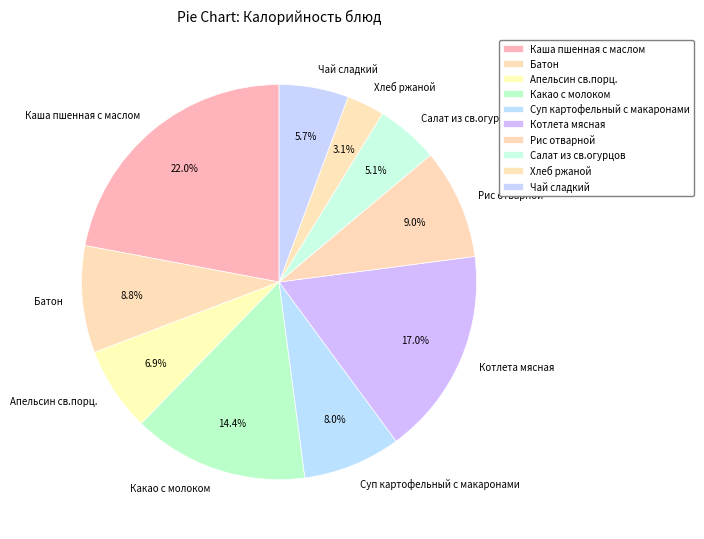

To the nearest percent, what is the combined percentage of Салат из св.огурцов and Суп картофельный с макаронами?

13%